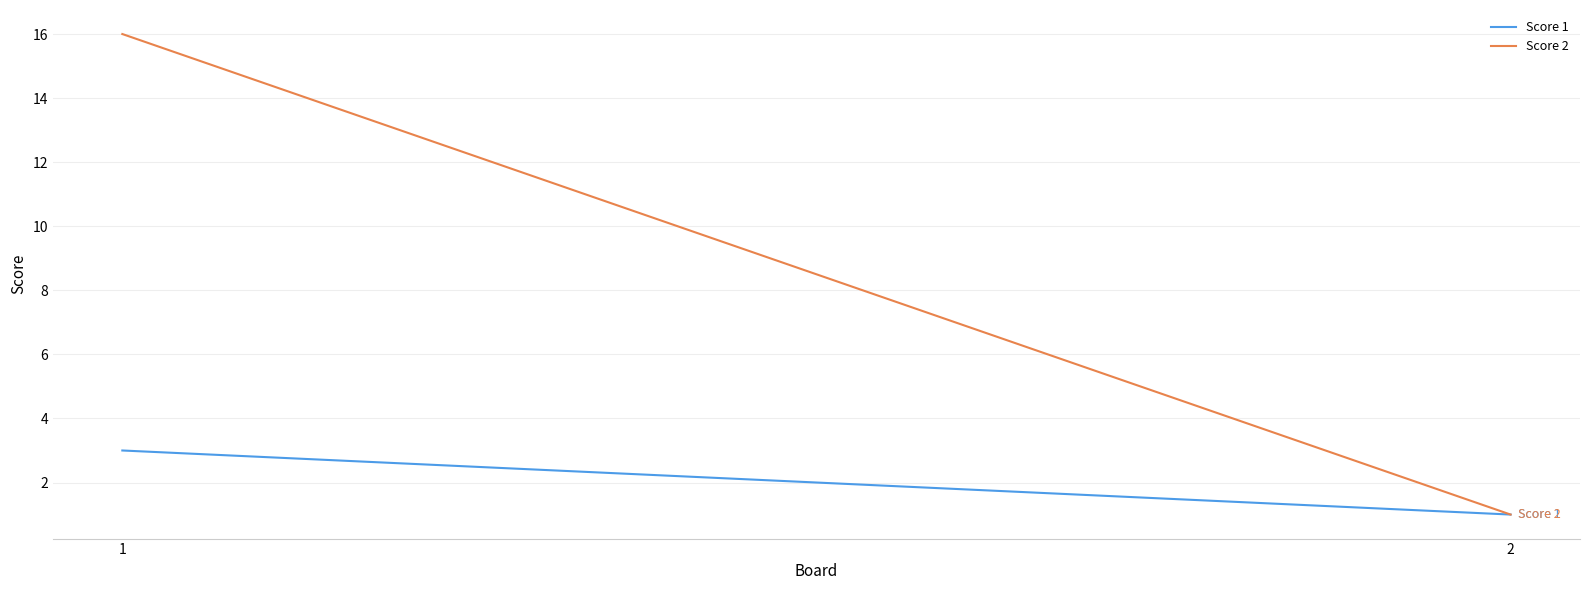

What is the minimum value shown in the chart?

1